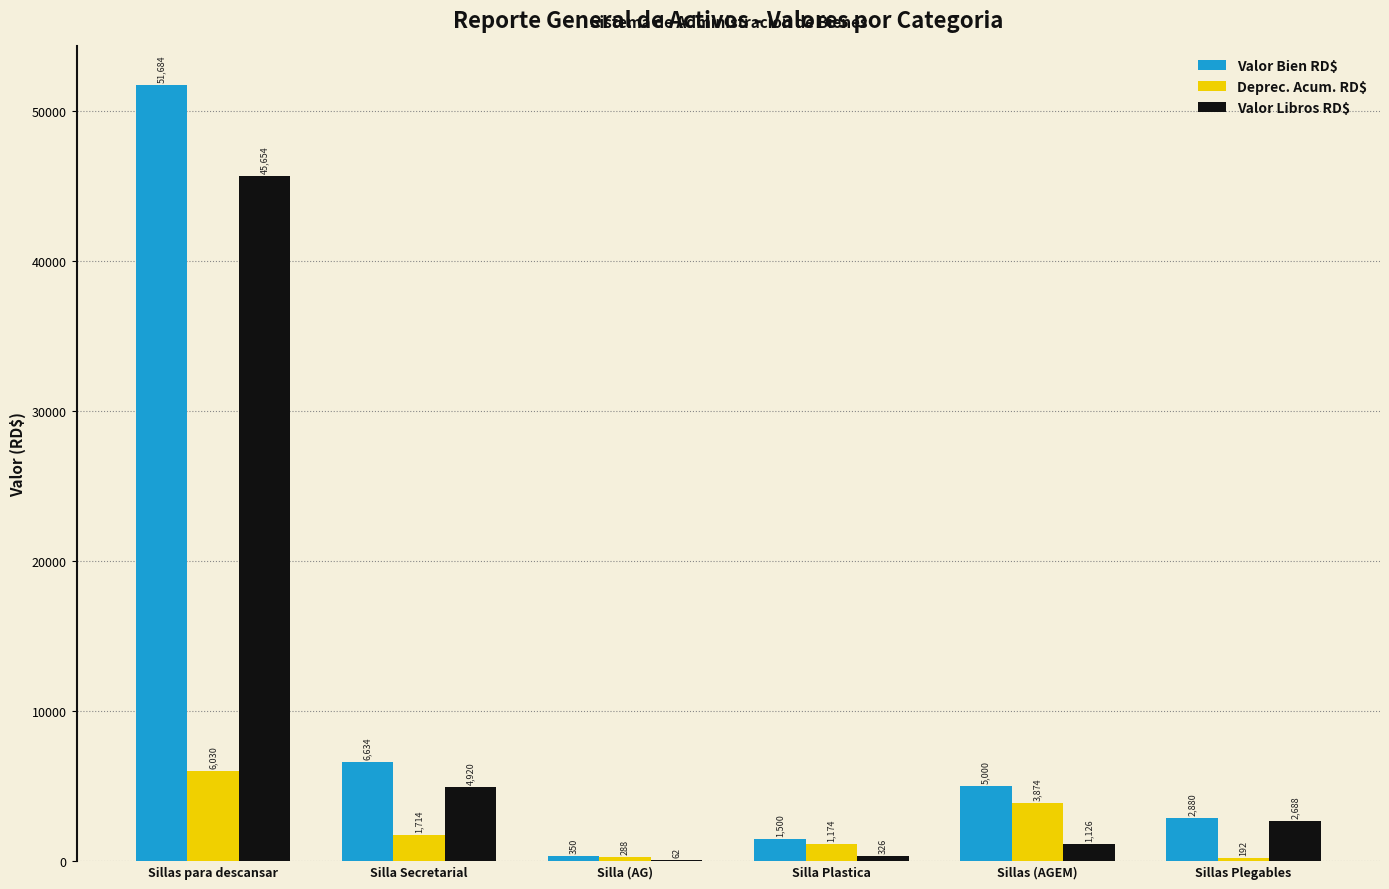

The value of Valor Bien RD$ at Sillas para descansar is 22851.5. True or false?

False